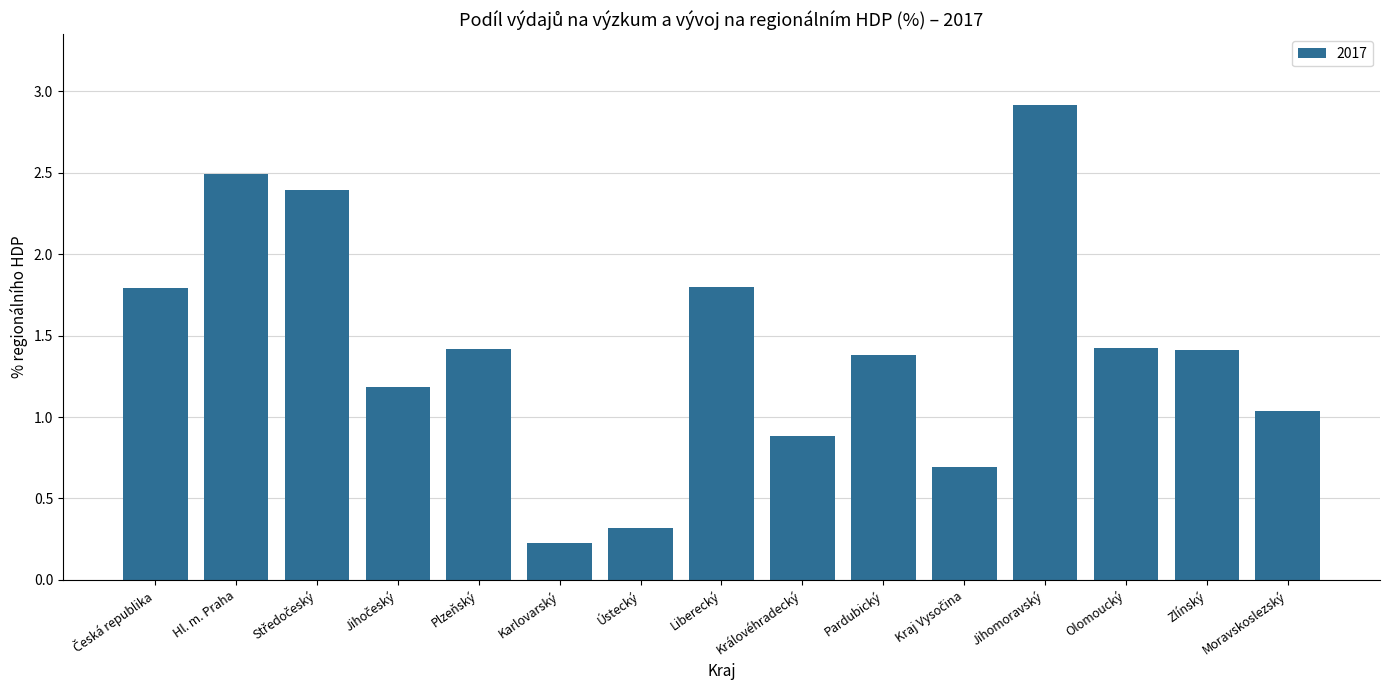

What is the label of the 6th bar from the left?

Karlovarský